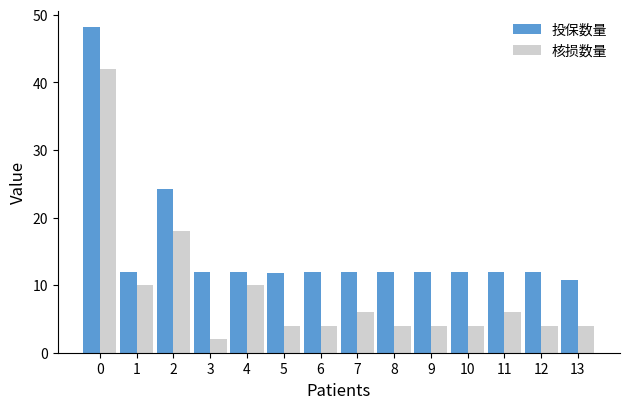

Is the value of 核损数量 at 12 greater than the value of 投保数量 at 3?

No